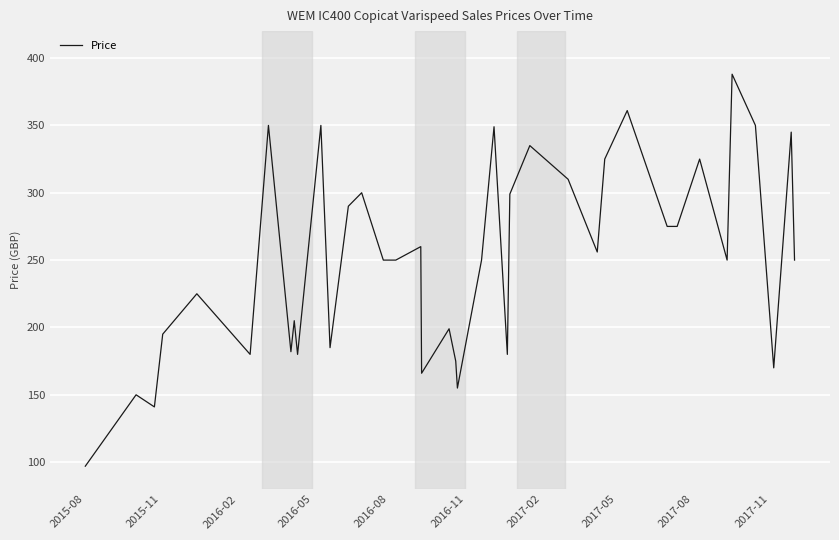

Count the number of data series in this chart.

1